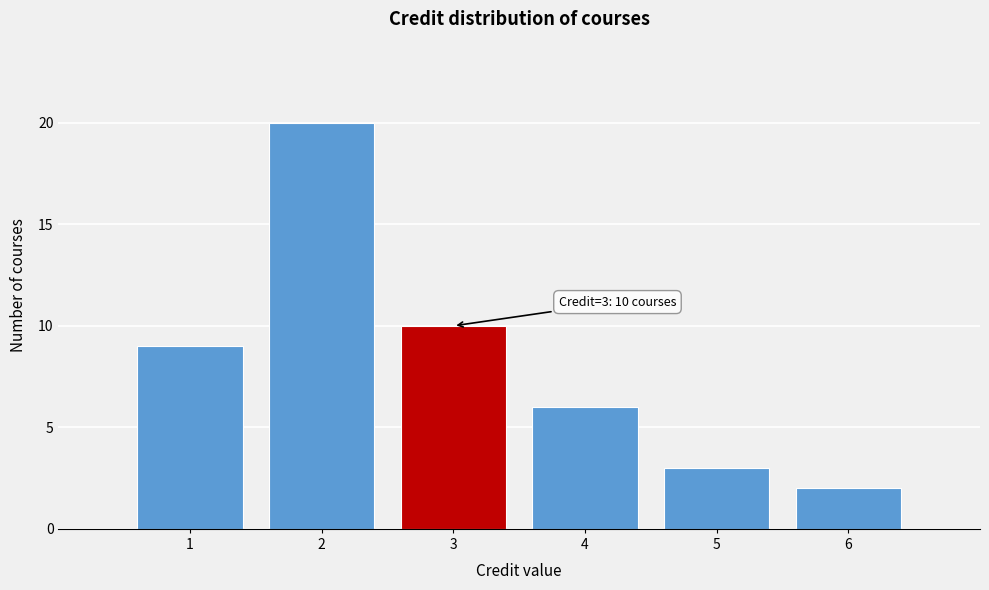

Over which range of the x-axis is the bar tallest?

1.5 to 2.5